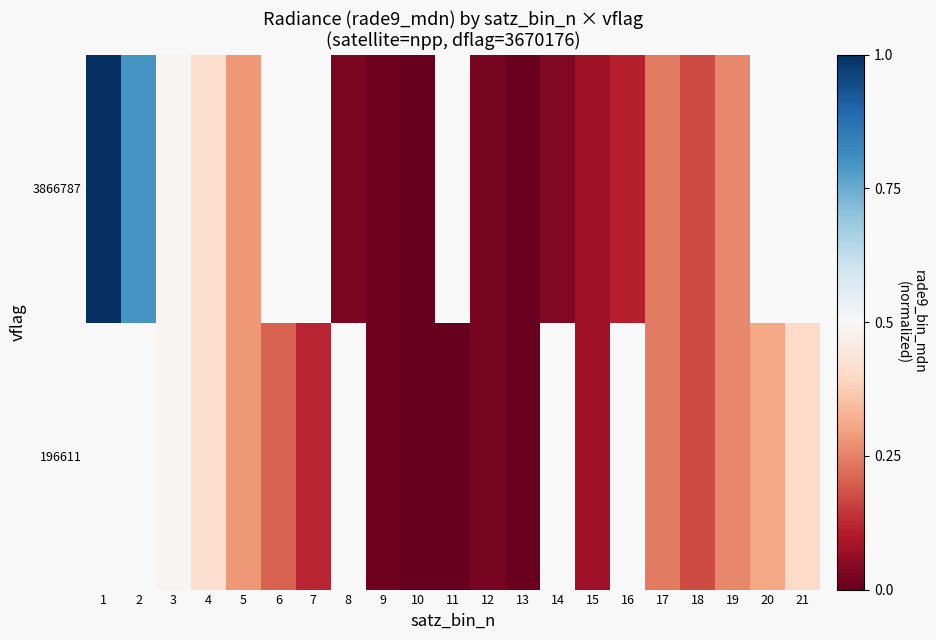

At which label does 3866787 reach its peak?

1